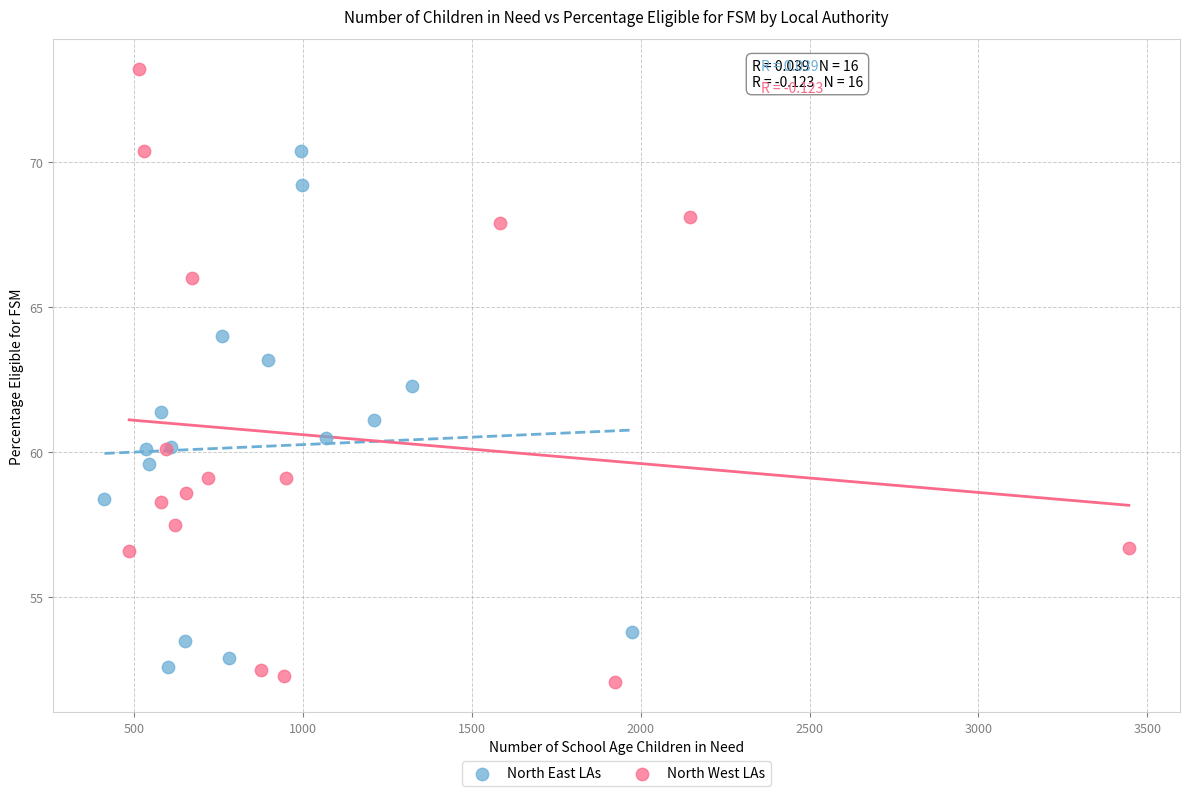

Which series has the largest Y range (max minus min)?

North West LAs